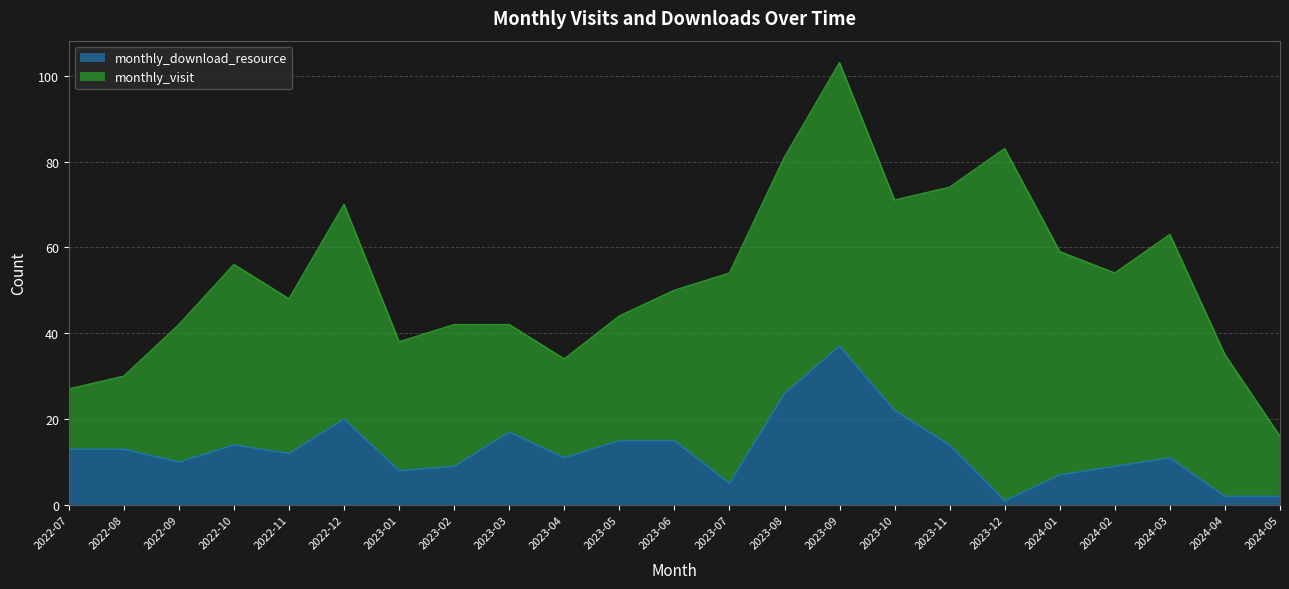

What is the label of the 23rd point from the right?

2022-07